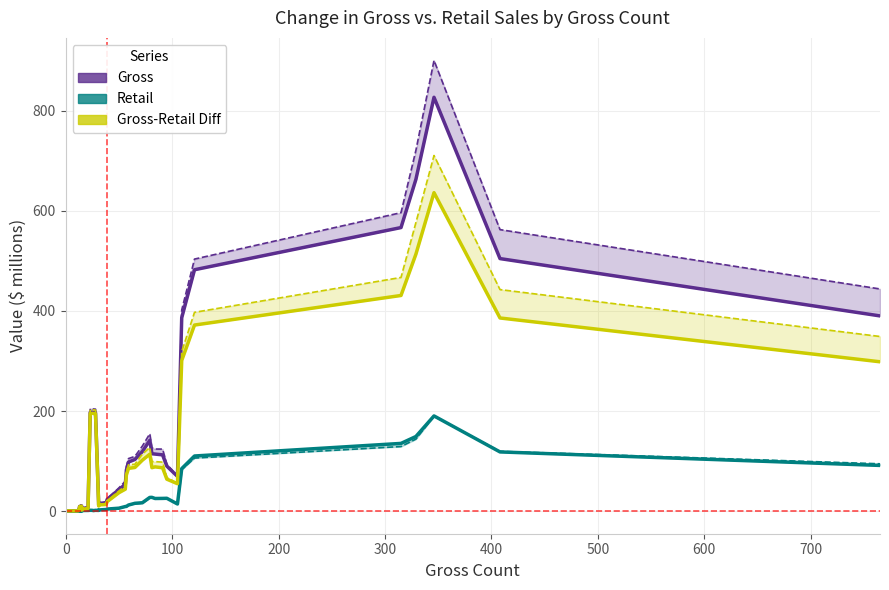

The Retail series shows 0.6 at 9. True or false?

False